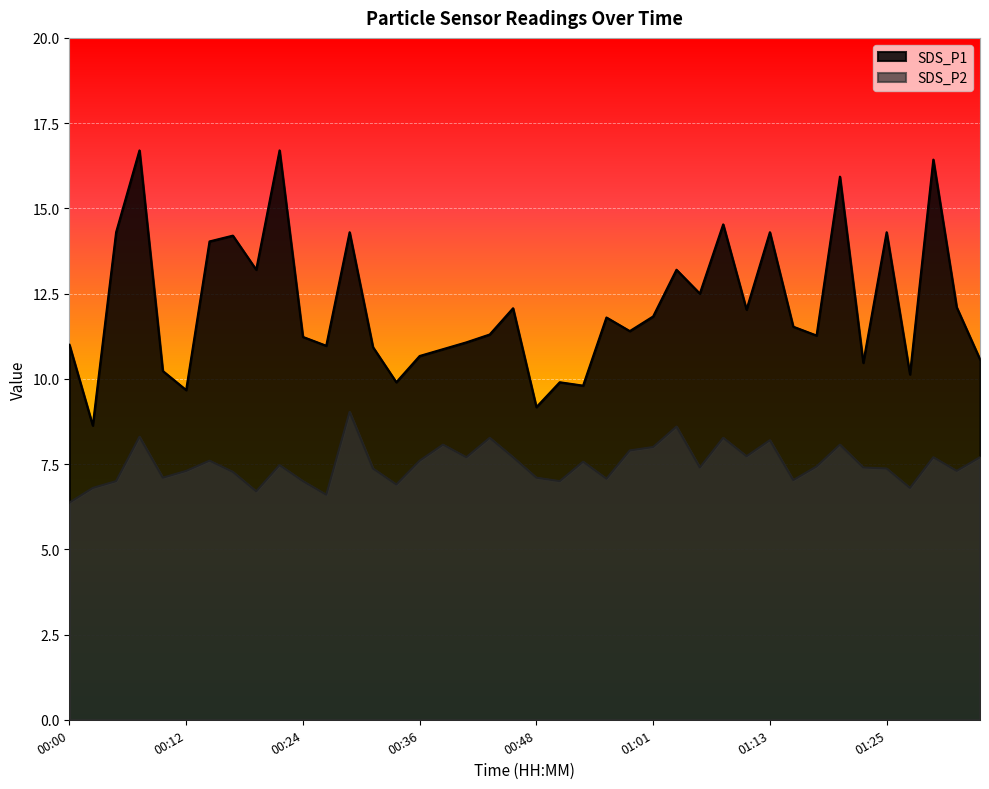

List the series in order of their overall mean, highest first.

SDS_P1, SDS_P2